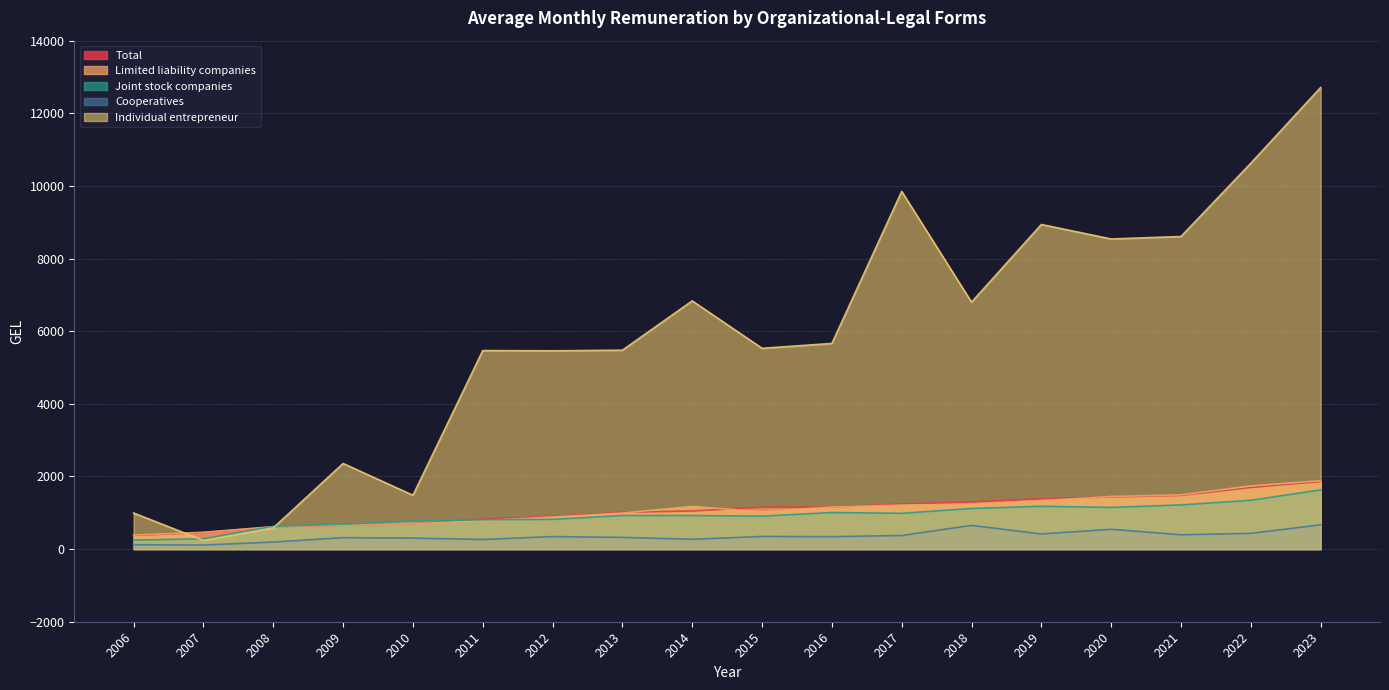

Between 2017 and 2006, which is larger?

2017